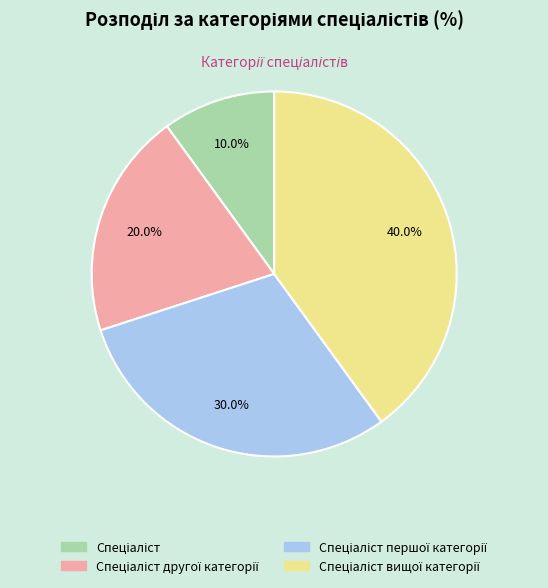

How many slices are in this pie chart?

4